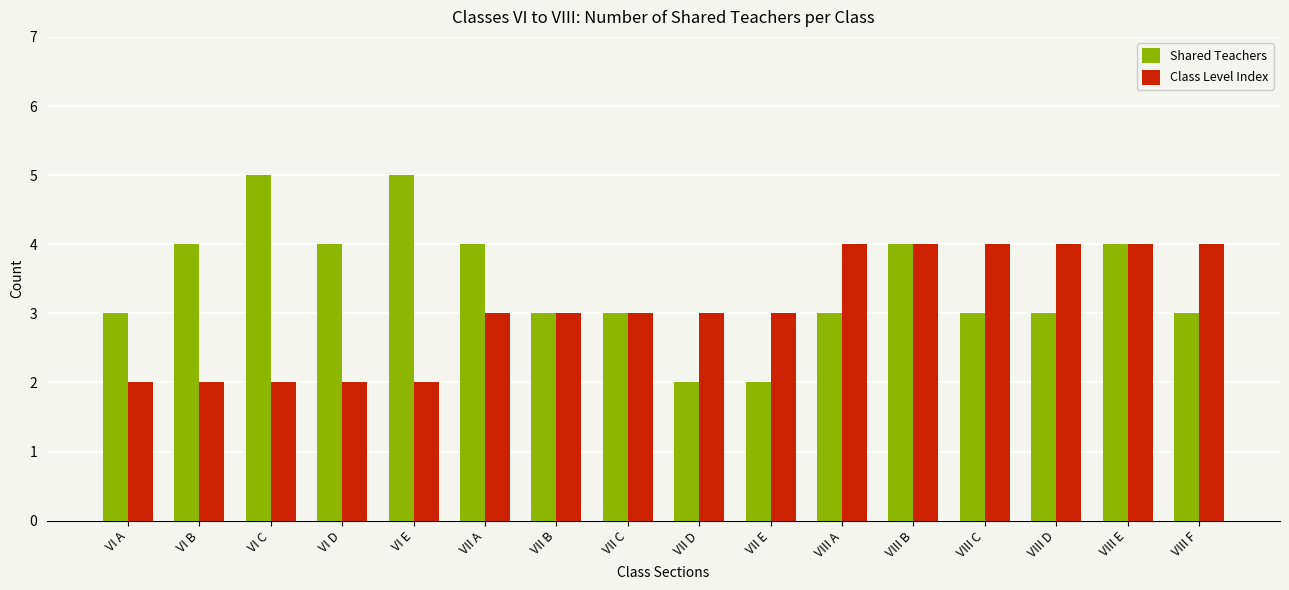

Rank the series by their average value, from highest to lowest.

Shared Teachers, Class Level Index